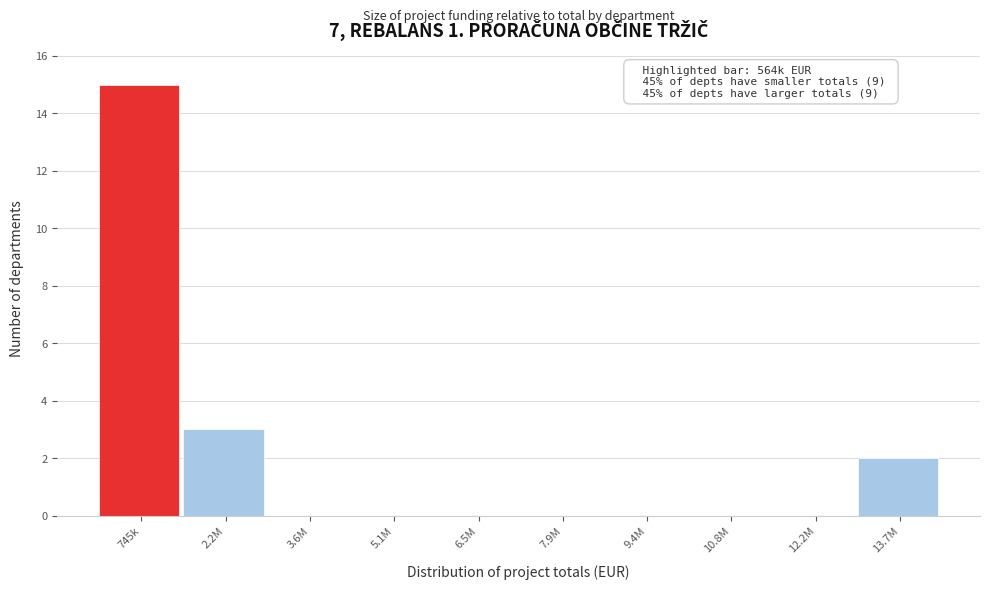

Reading left to right, what are all the values shown in this chart?

745k=15	2.2M=3	3.6M=0	5.1M=0	6.5M=0	7.9M=0	9.4M=0	10.8M=0	12.2M=0	13.7M=2